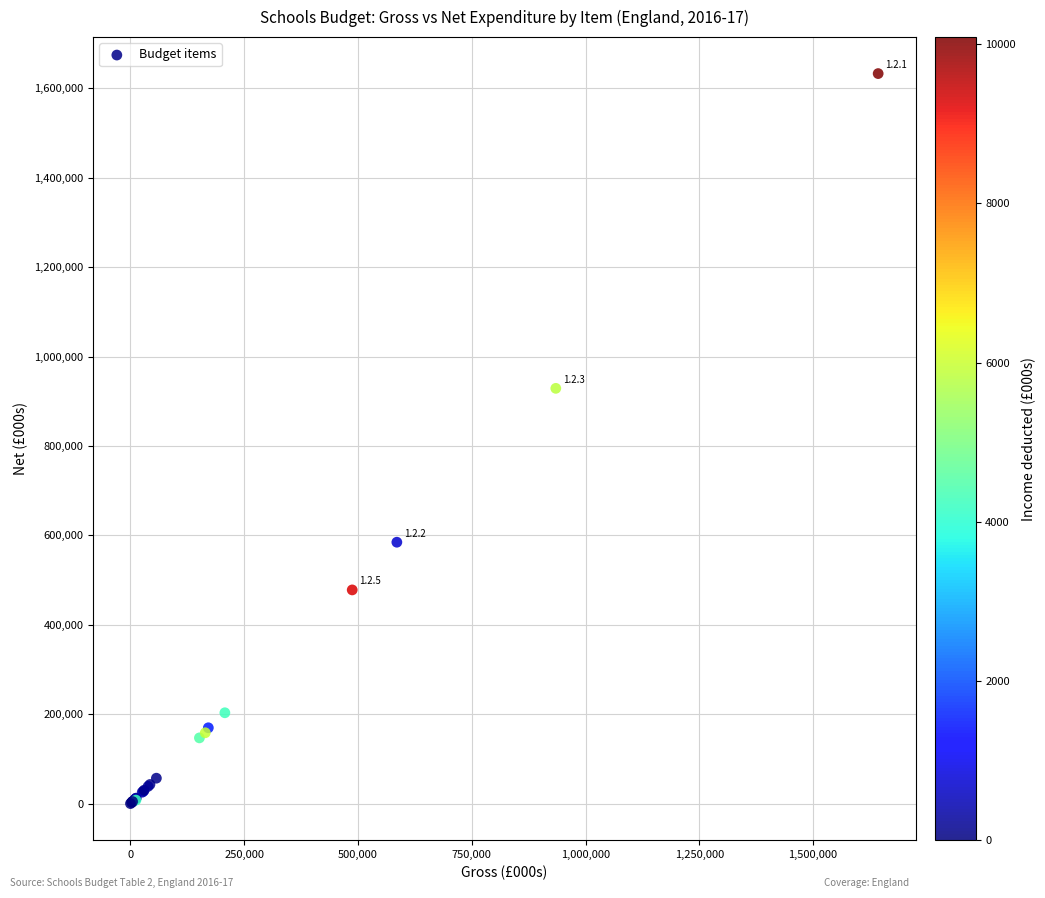

What Y value in the scatter plot is closest to 816555?

928941